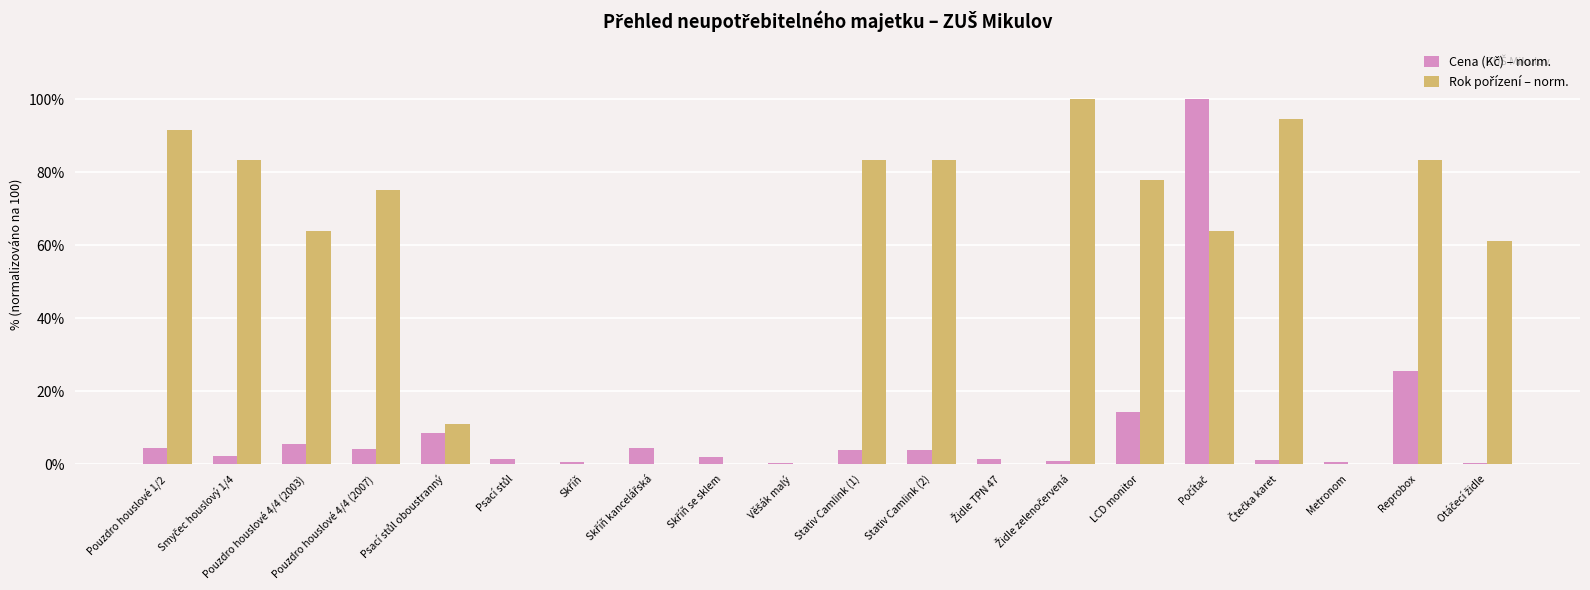

What is the maximum value shown in the chart?

100.0